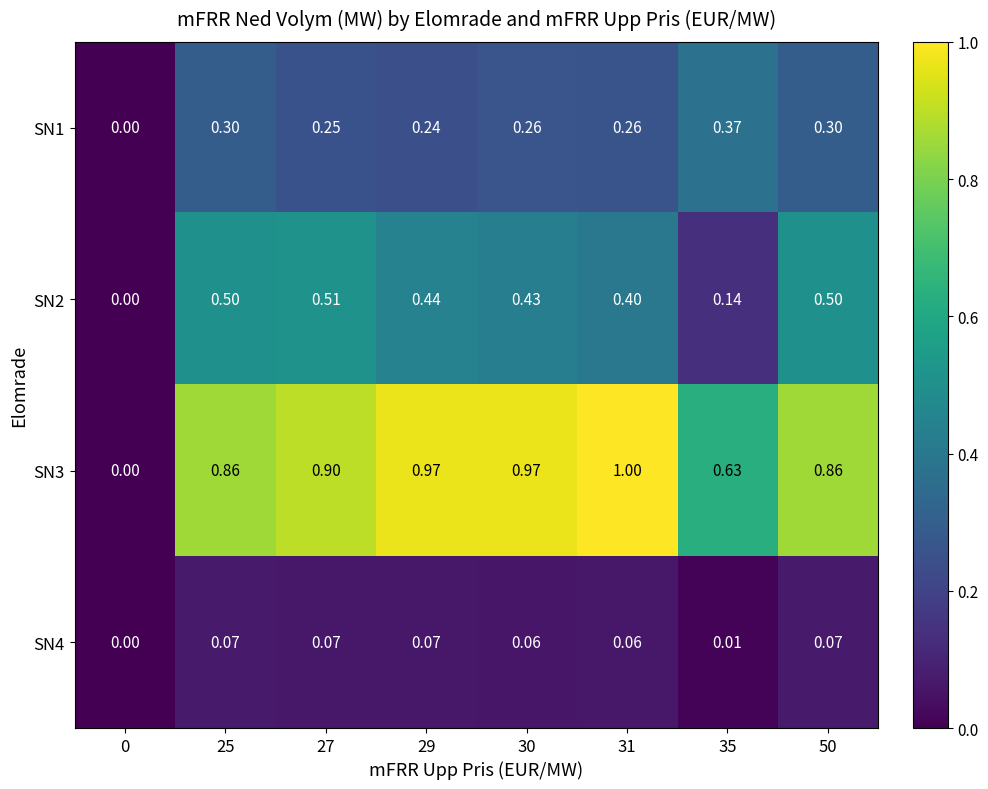

Is the value of SN1 at 27 greater than the value of SN2 at 0?

Yes